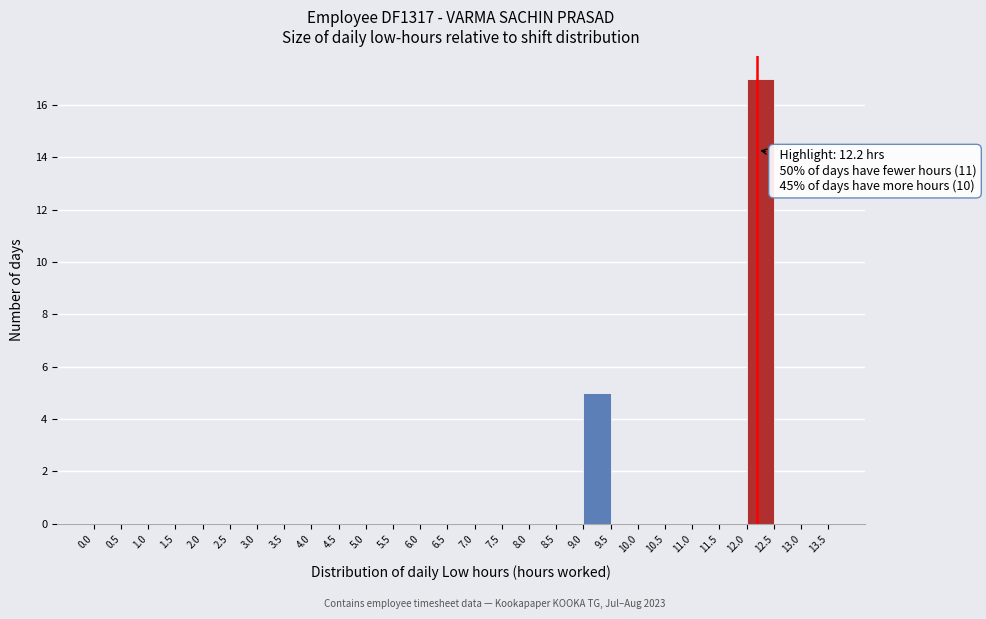

Over which range of the x-axis is the bar tallest?

12.0 to 12.5